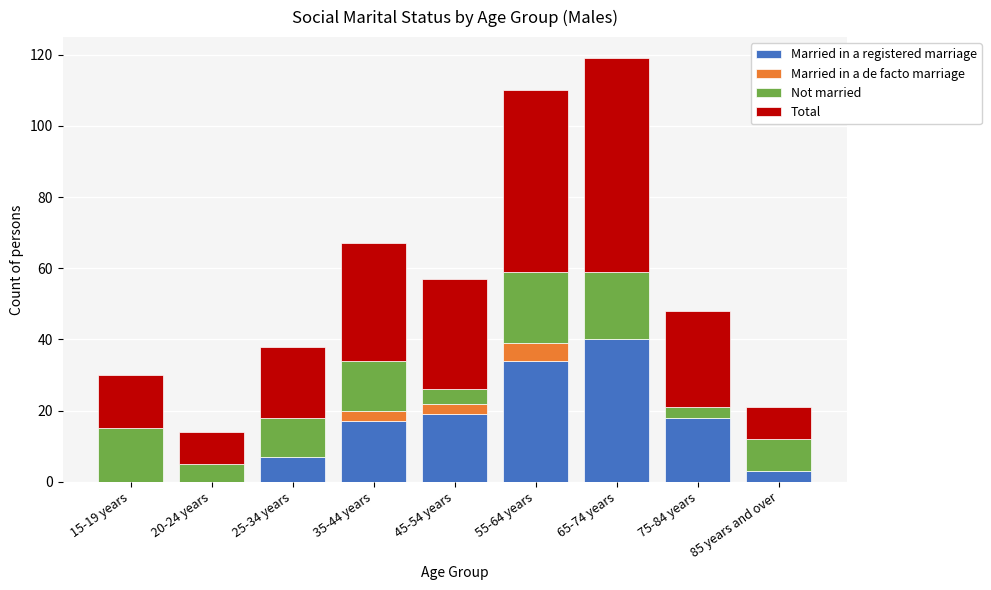

What are all the series names shown in the legend?

Married in a registered marriage, Married in a de facto marriage, Not married, Total